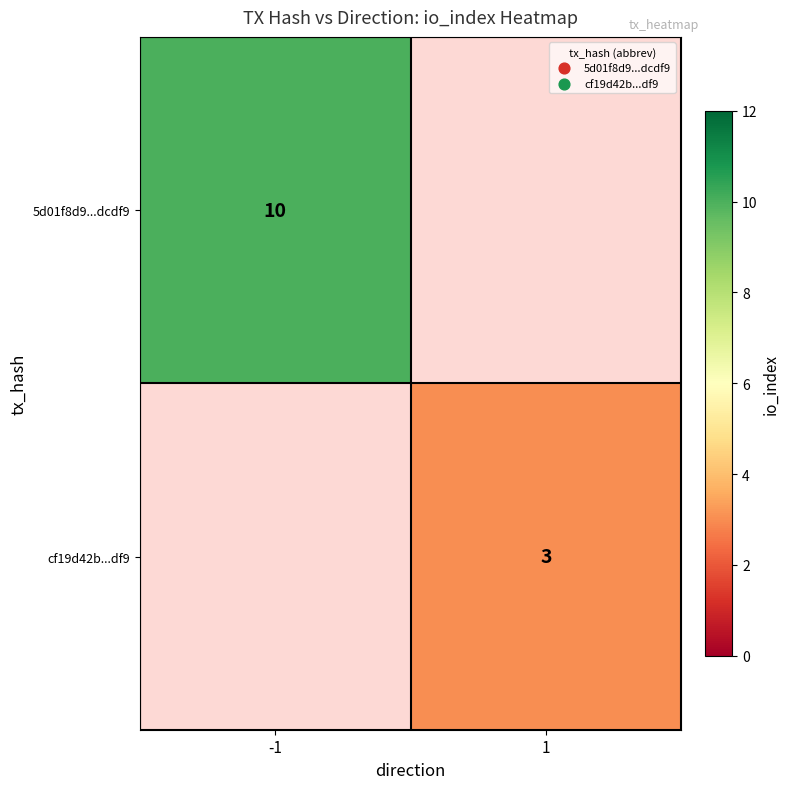

How many distinct data groups are displayed?

2